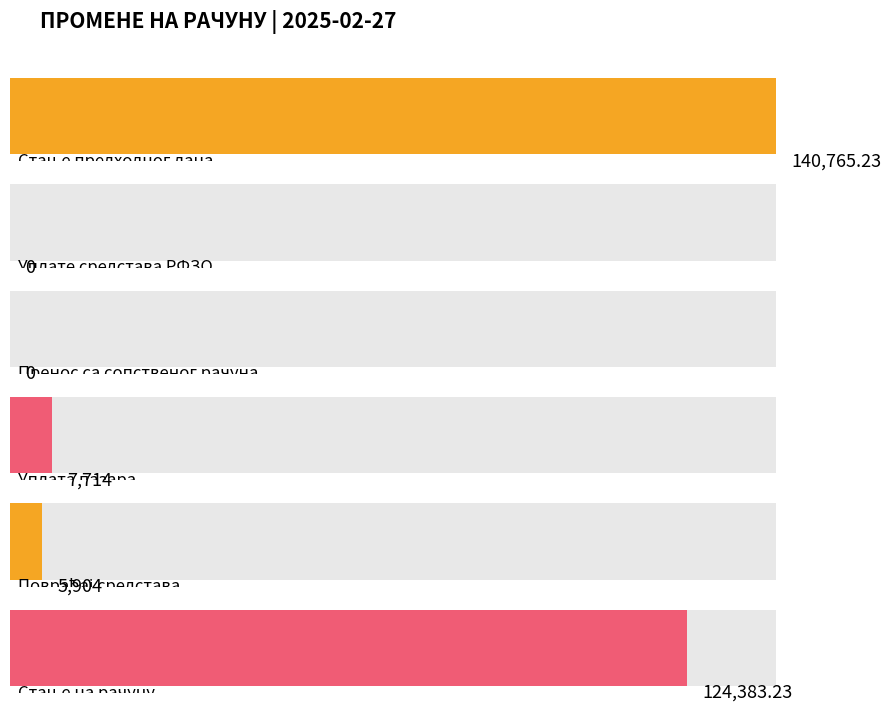

True or false: the data shows 82155.3 at Уплате средстава РФЗО.

False